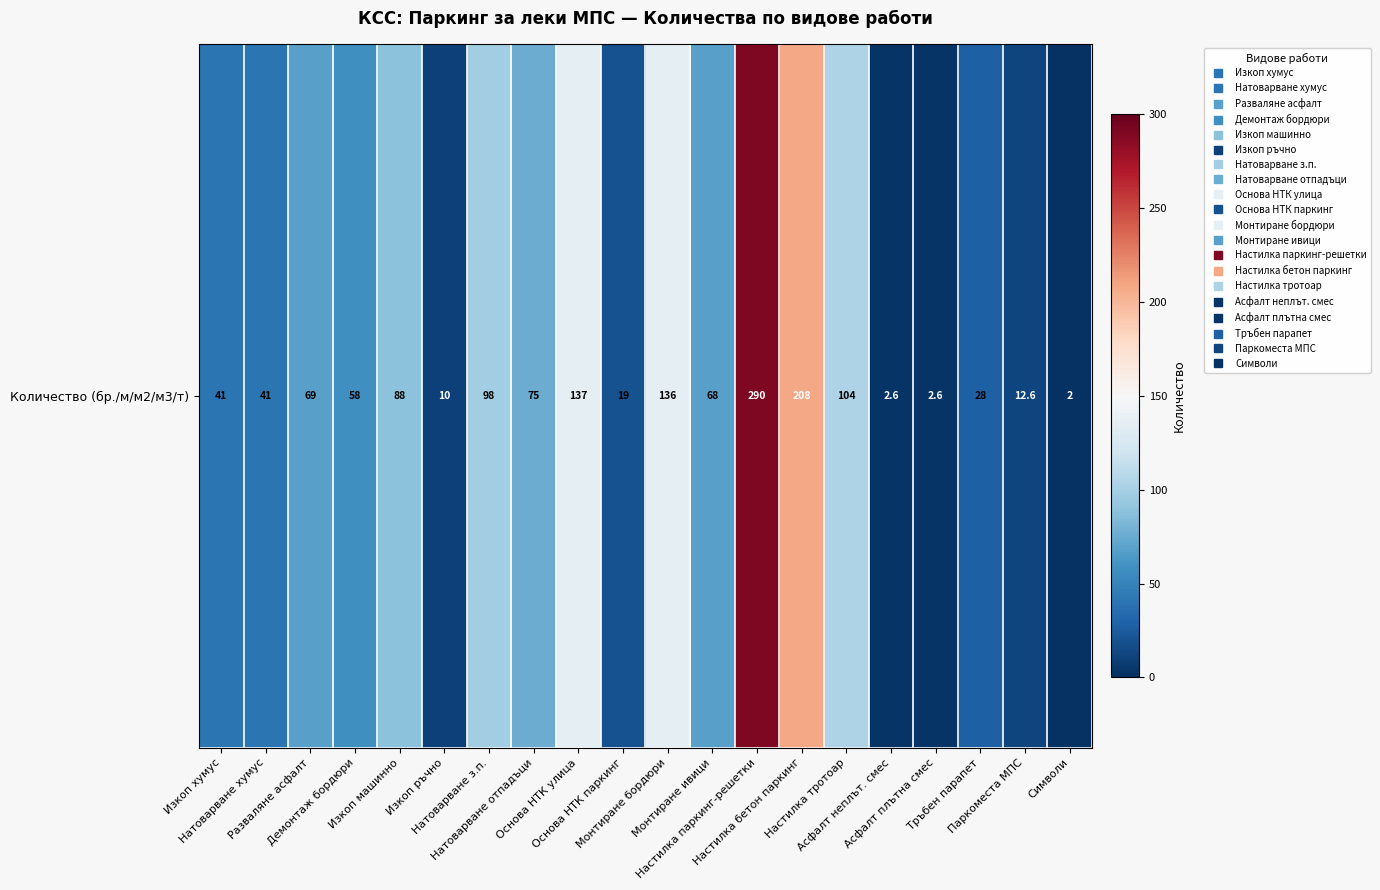

At which label does the data first exceed 68?

Разваляне асфалт